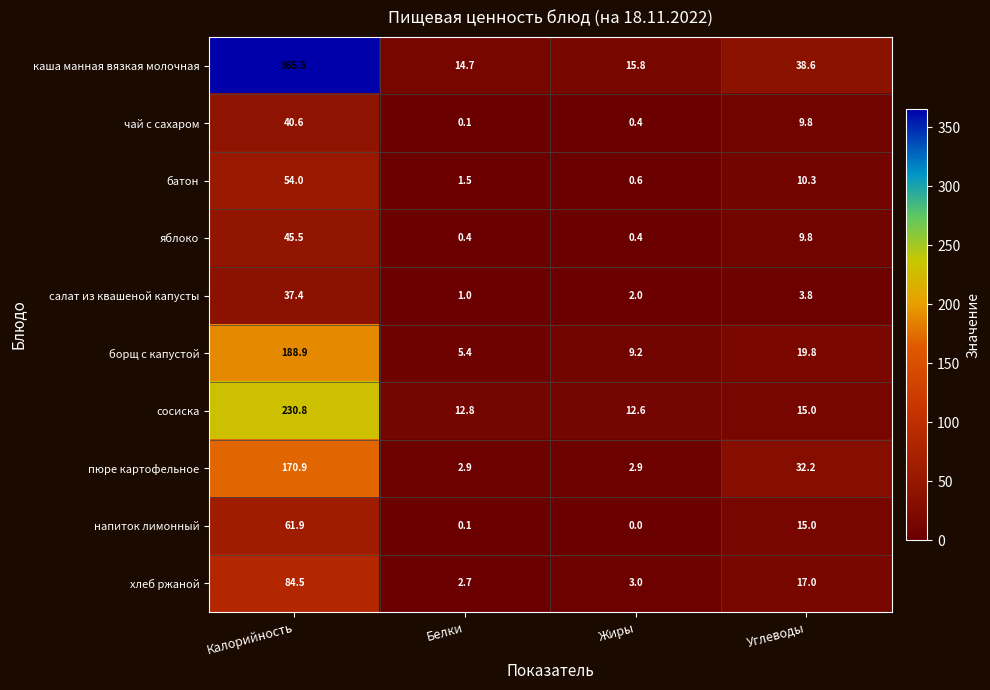

What is the total value across all series at Калорийность?

1280.0